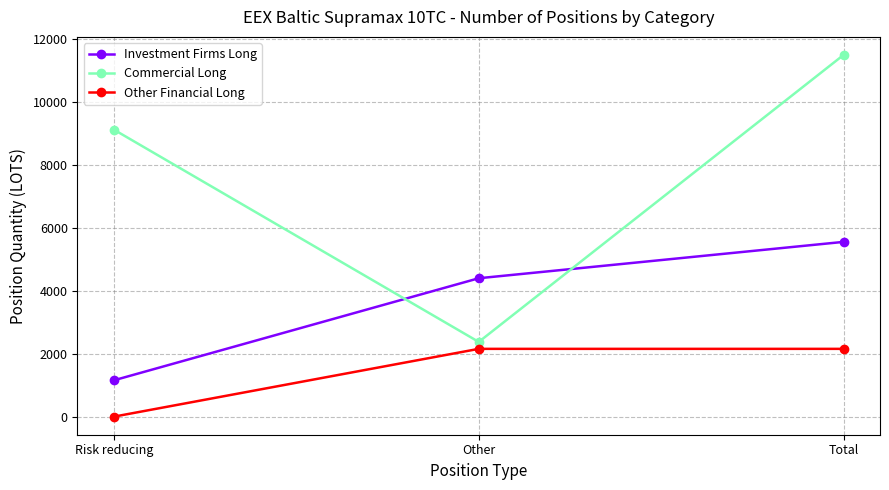

What is the difference between the Commercial Long values at Total and Risk reducing?

2374.0